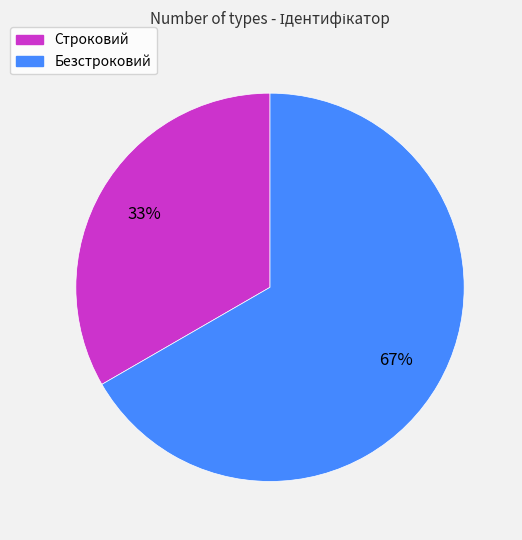

Count the number of slices in the pie.

2